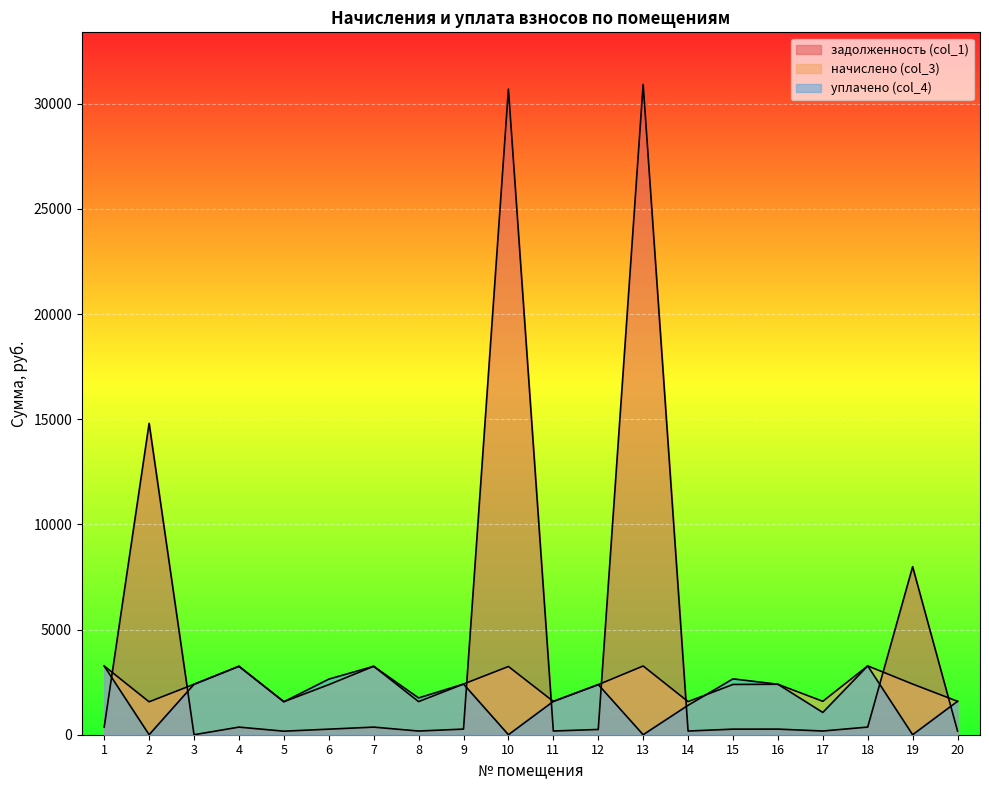

The value of задолженность (col_1) at 20 is 274.4. True or false?

False